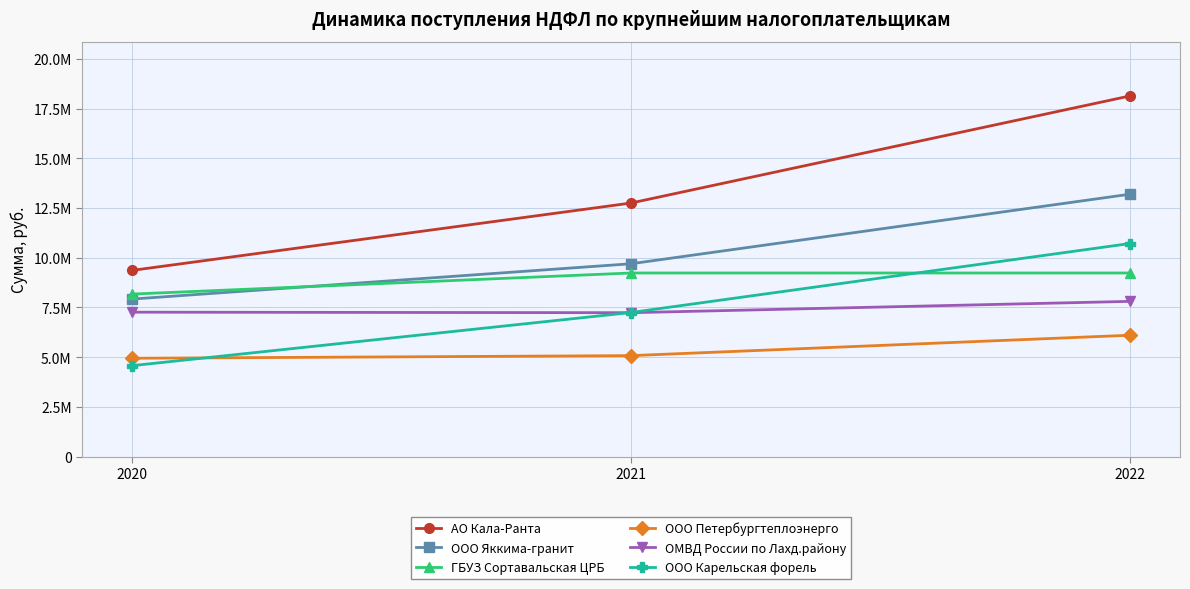

What is the value of the АО Кала-Ранта point at the 1st from the left?

9363507